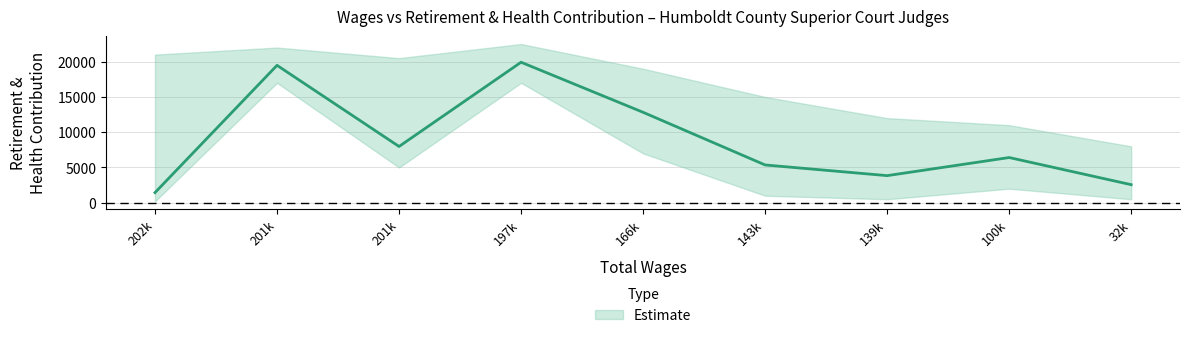

Where does the data first go above 6412?

201k